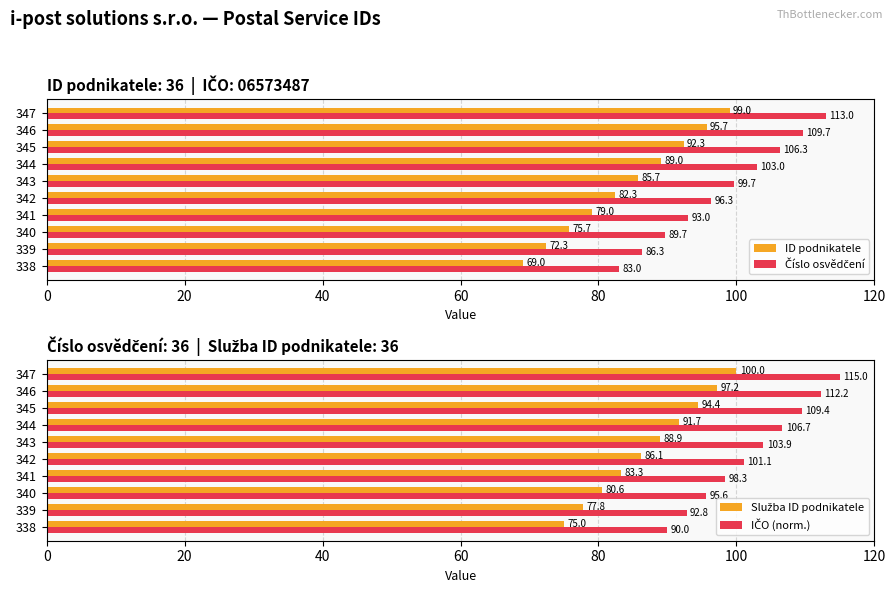

List the series in order of their overall mean, lowest first.

ID podnikatele, Služba ID podnikatele, Číslo osvědčení, IČO (norm.)